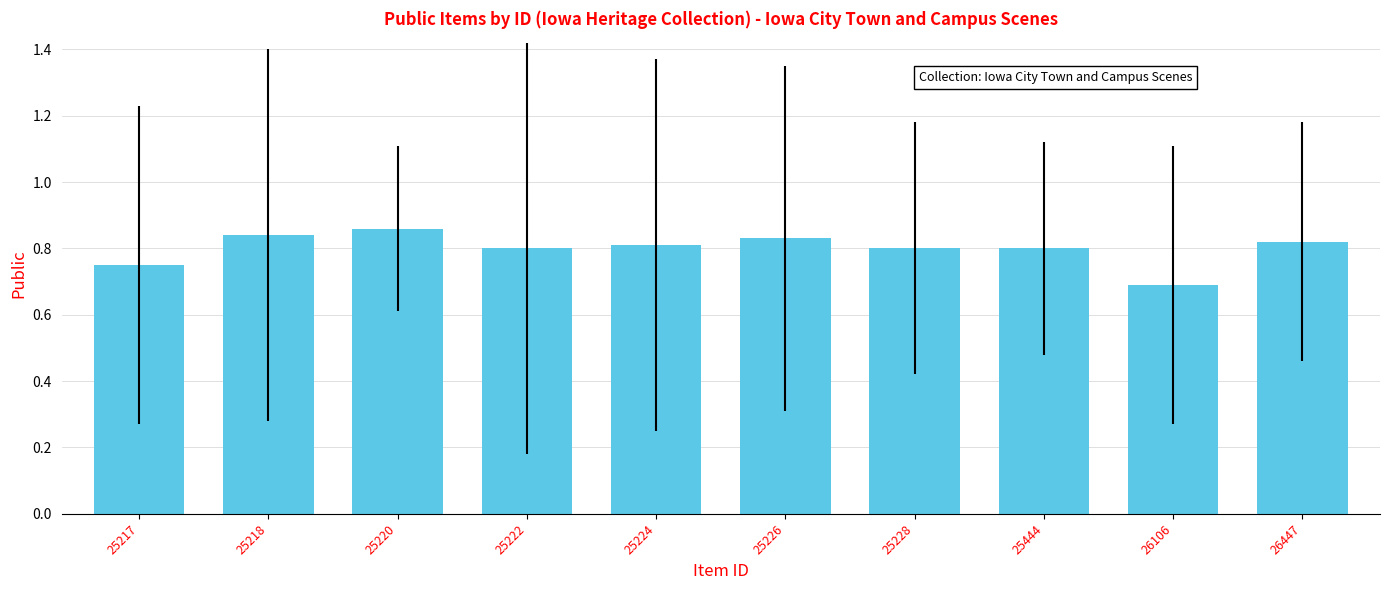

Which category has the lowest value across all series?

26106